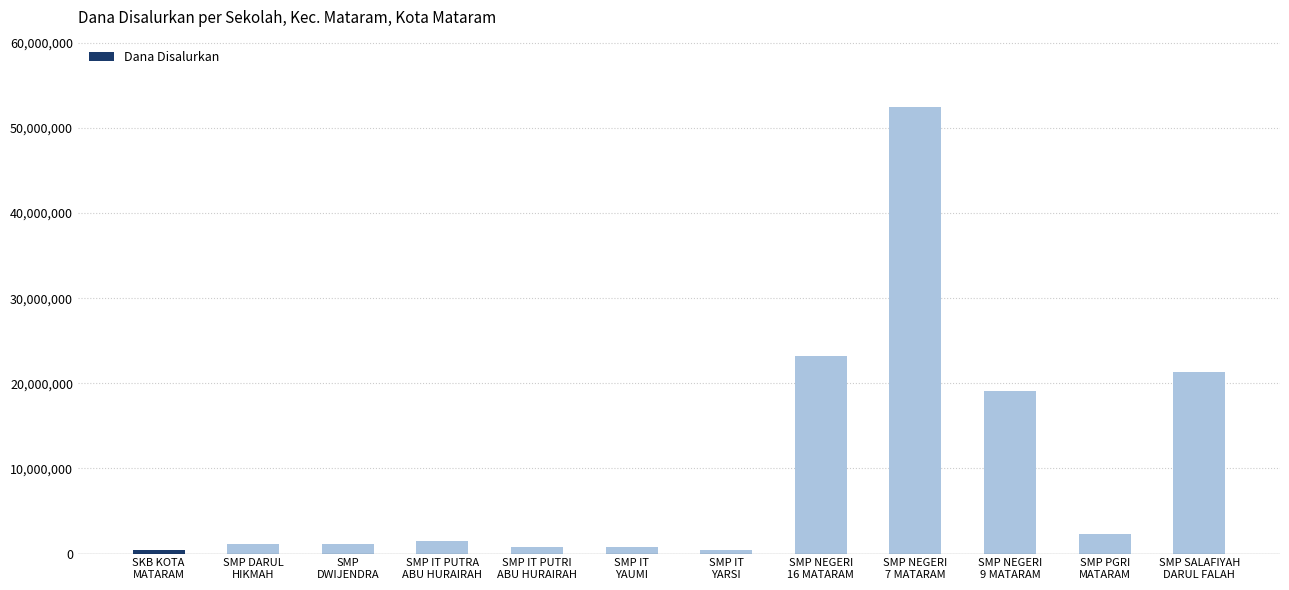

What is the greatest value displayed?

52500000